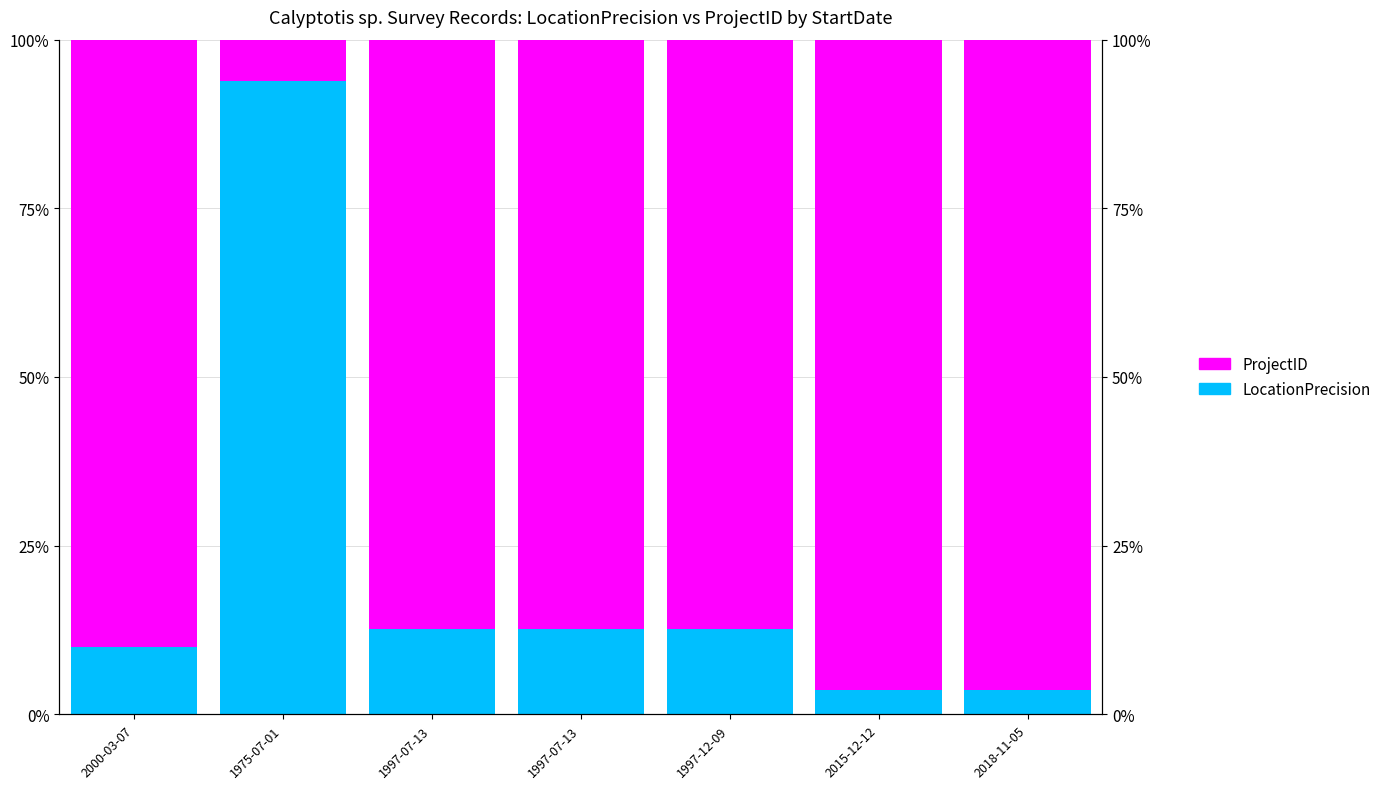

At which label does ProjectID first exceed 87?

2000-03-07